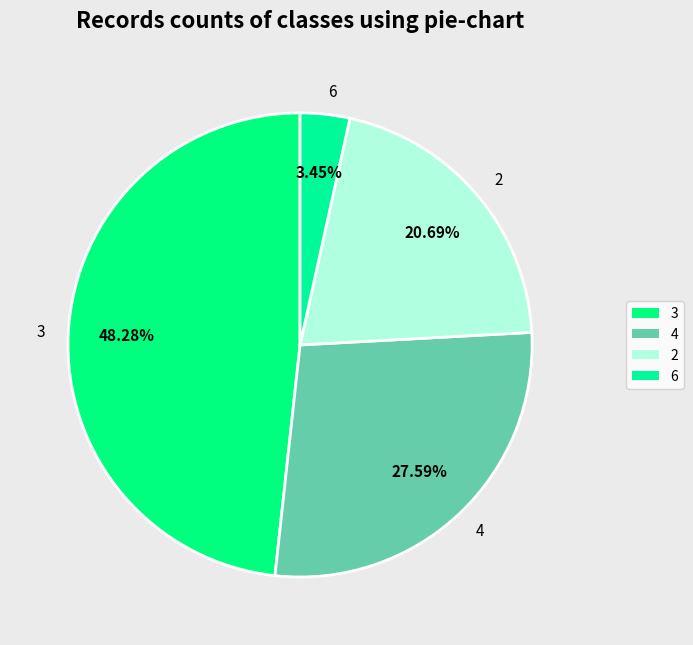

Is 6 the majority of the pie?

No